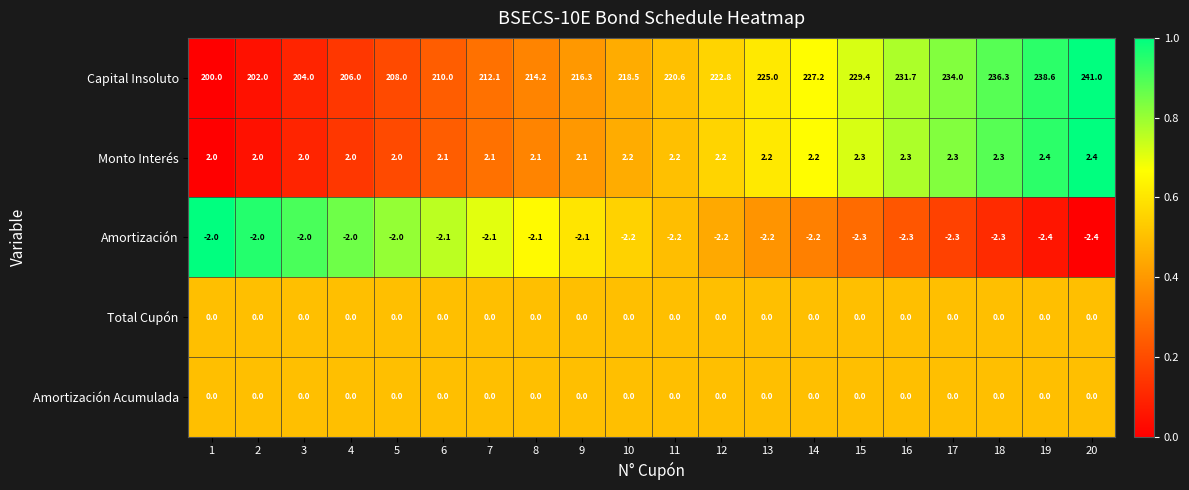

Which series has the largest total across all categories?

Capital Insoluto